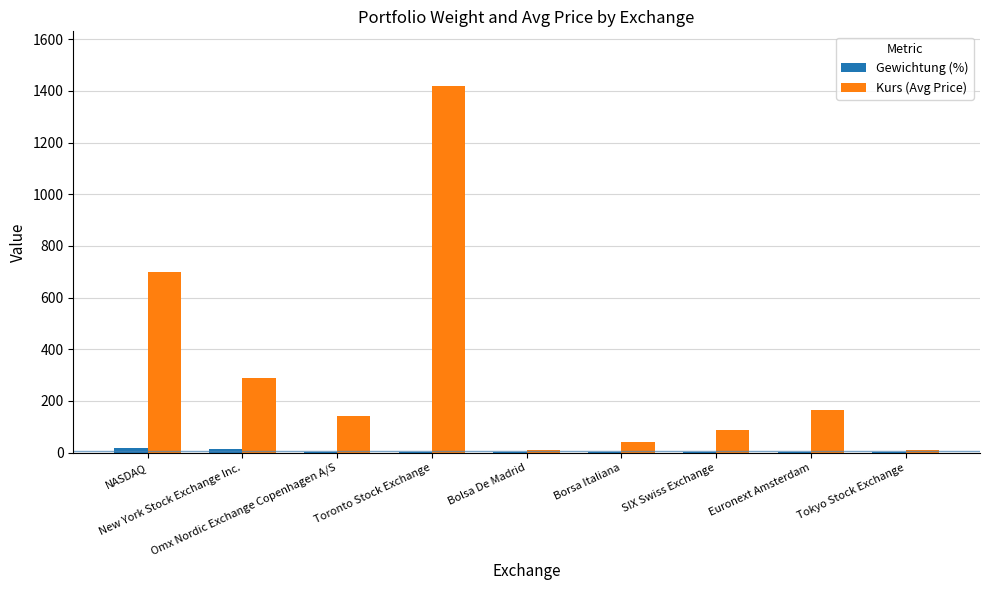

What are all the series names shown in the legend?

Gewichtung (%), Kurs (Avg Price)